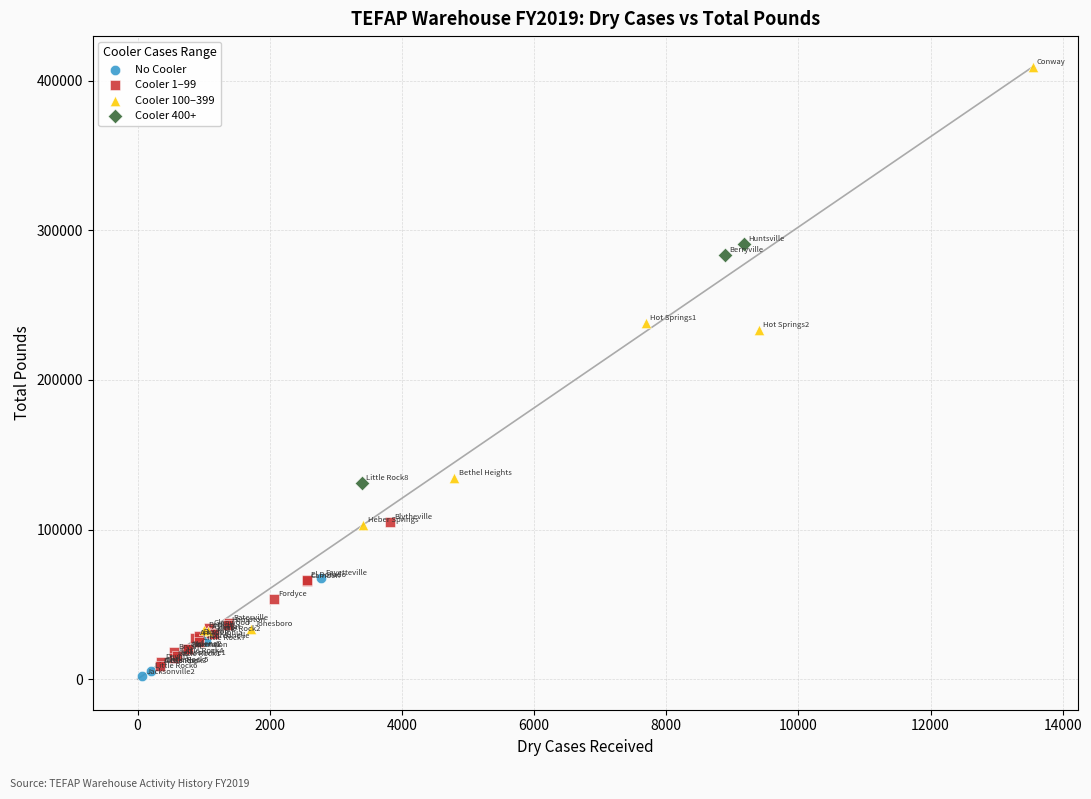

Which series reaches the minimum Y coordinate?

No Cooler